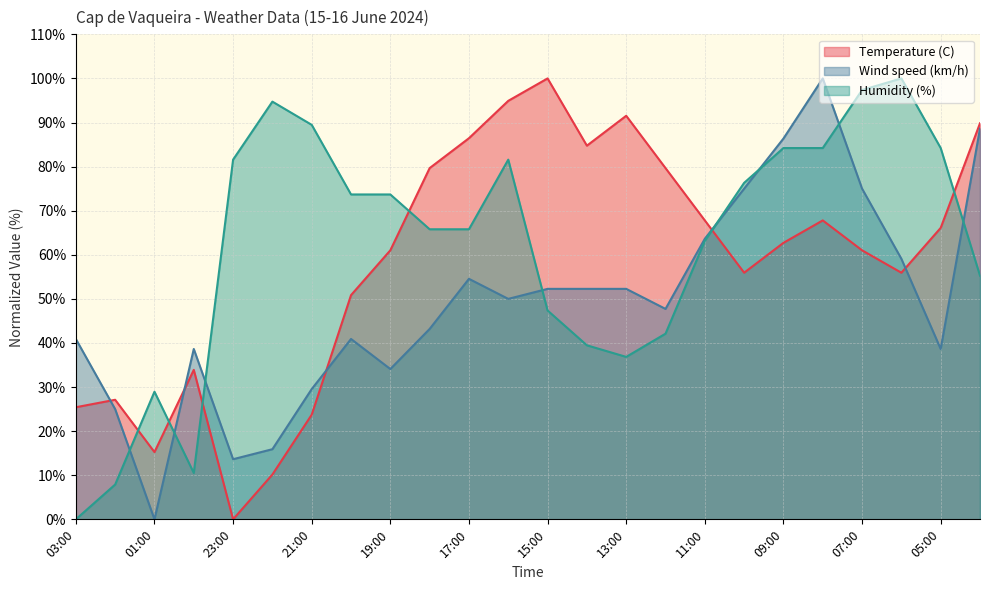

How many intersections are there between Humidity (%) and Wind speed (km/h)?

8